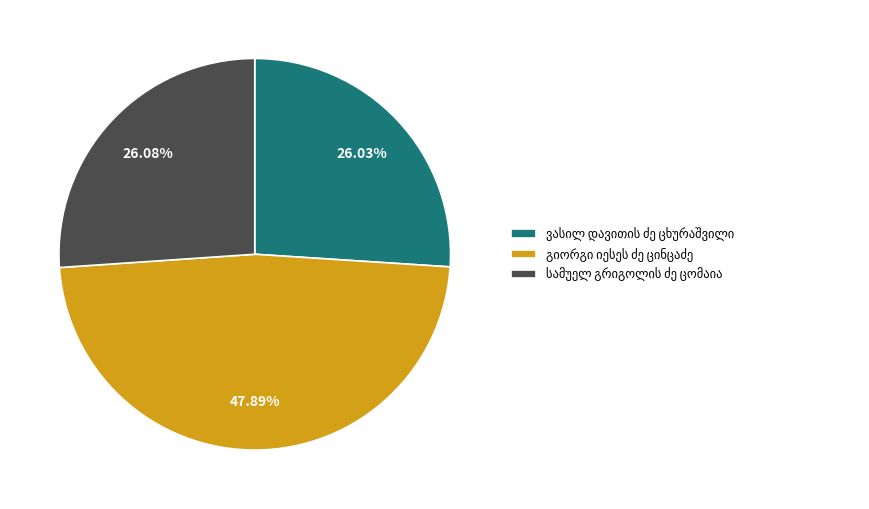

Is there any slice that represents more than half of the pie?

No